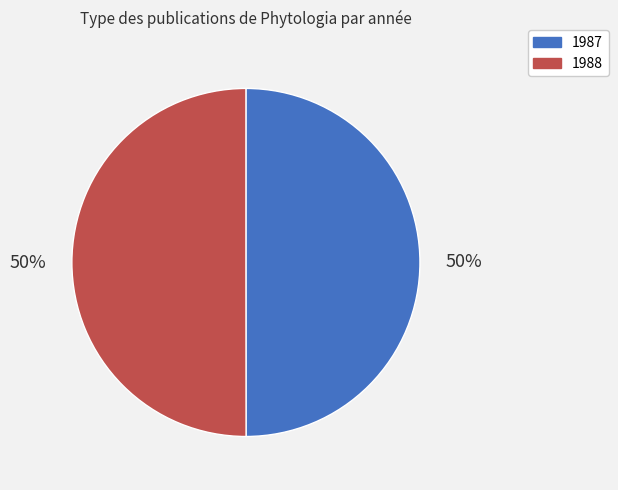

What is the ratio of the value at 1987 to the value at 1988?

1.0